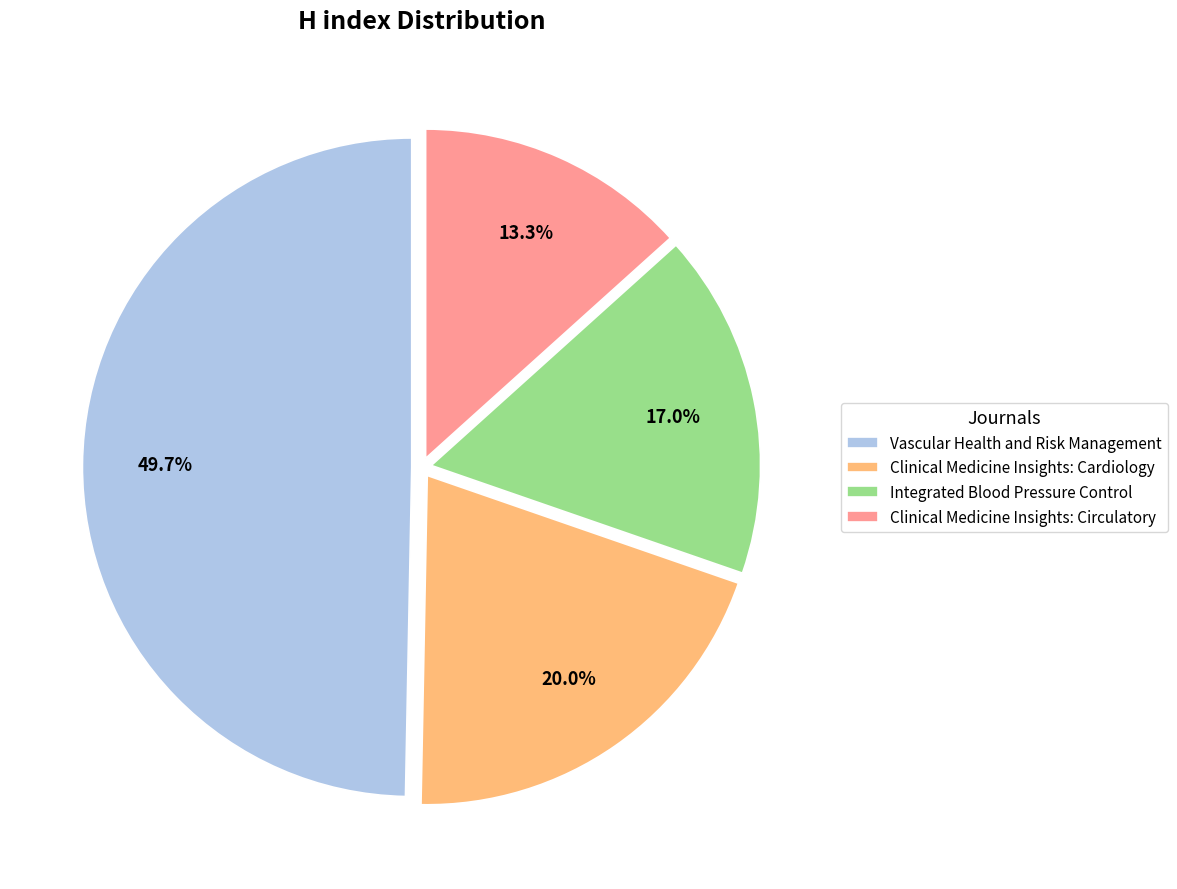

Is there a majority slice in this chart?

No